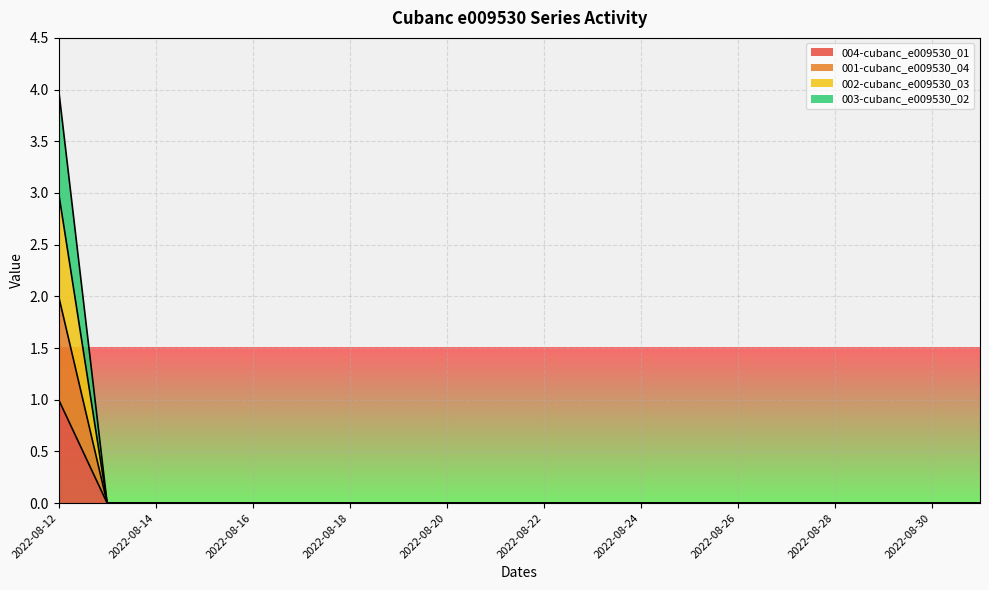

What is the greatest value displayed?

4